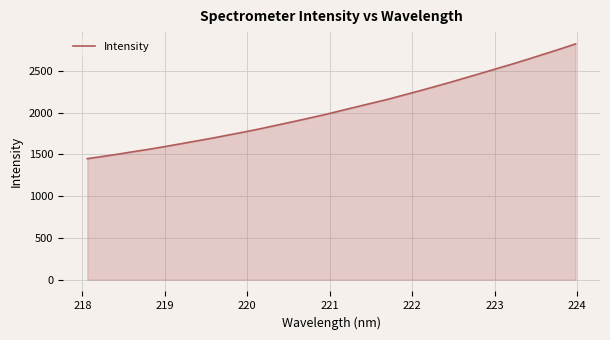

What is the difference between the maximum and minimum values?

1374.6